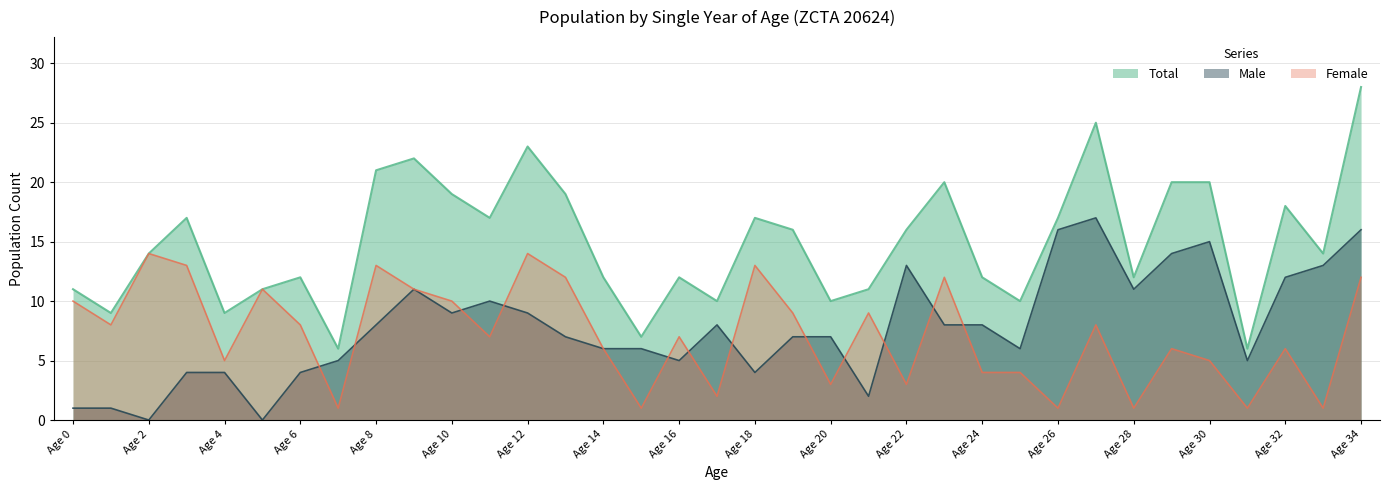

What is the average value of the Total series?

15